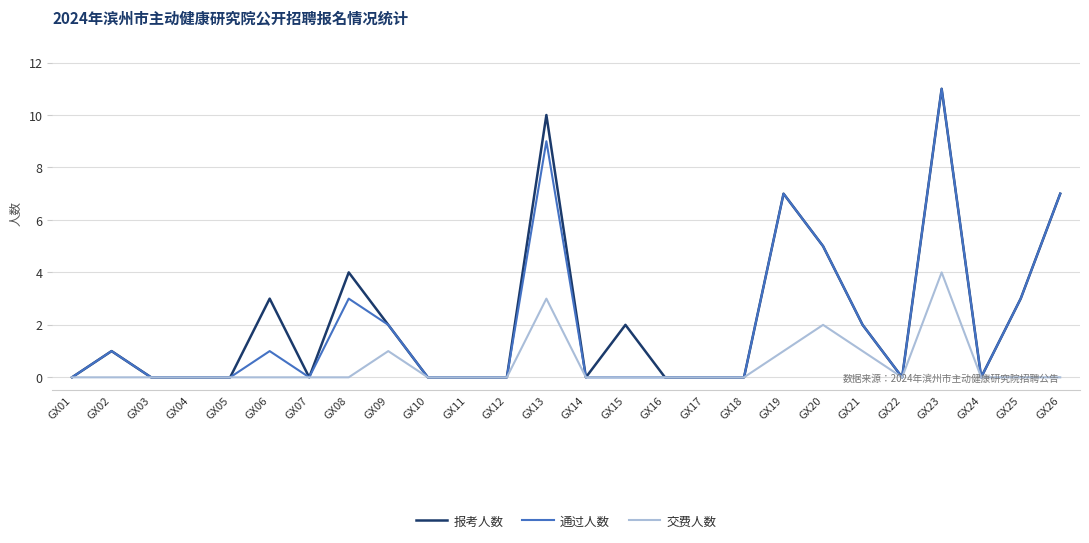

What is the maximum value for 通过人数?

11